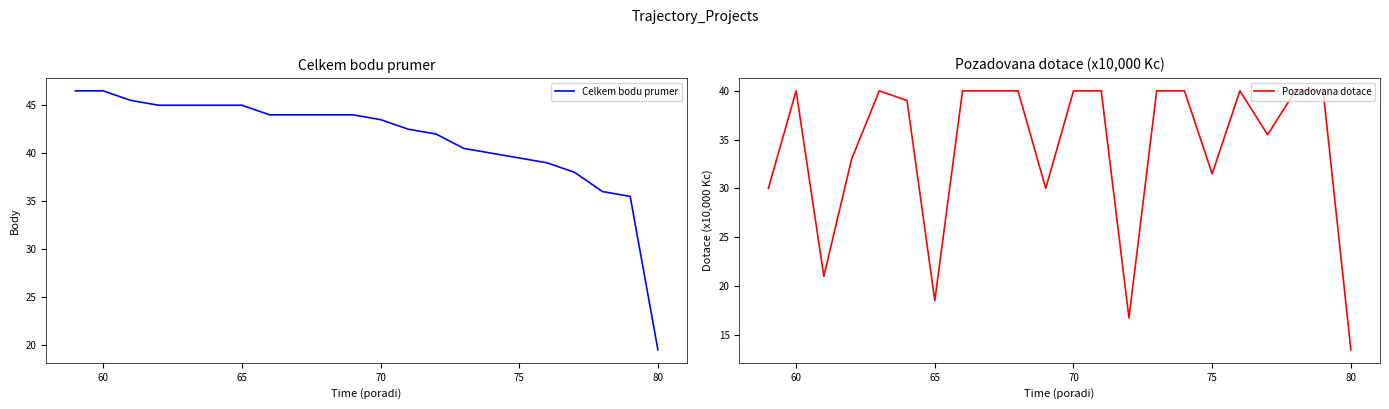

What is the minimum value for Celkem bodu prumer?

19.5